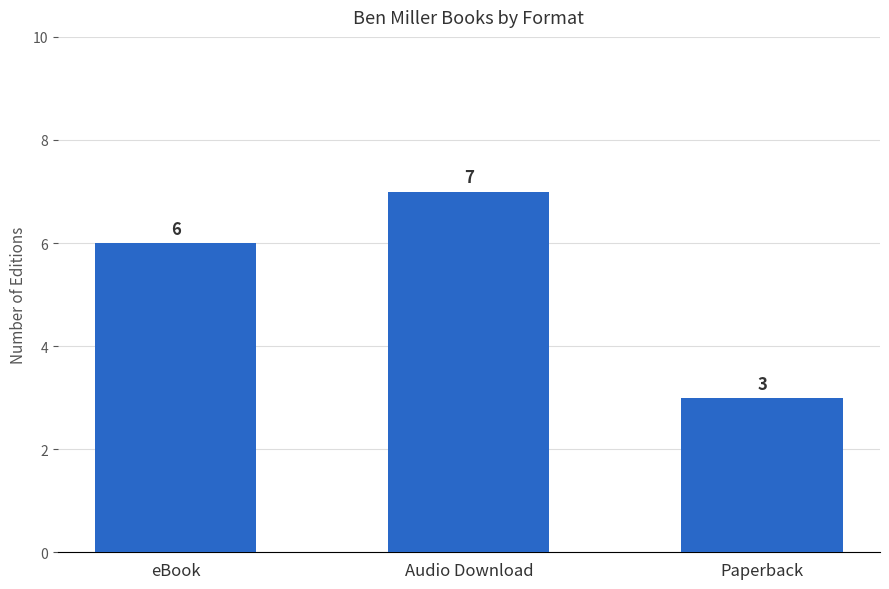

Count the values in the range 3 to 7.

3